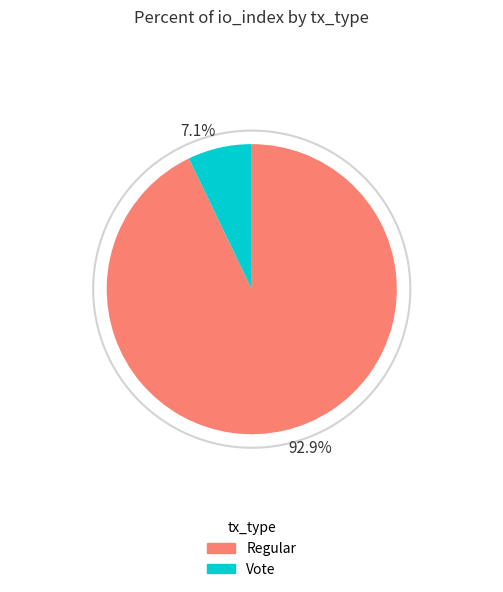

Is the sum of Vote and Regular greater than half?

Yes